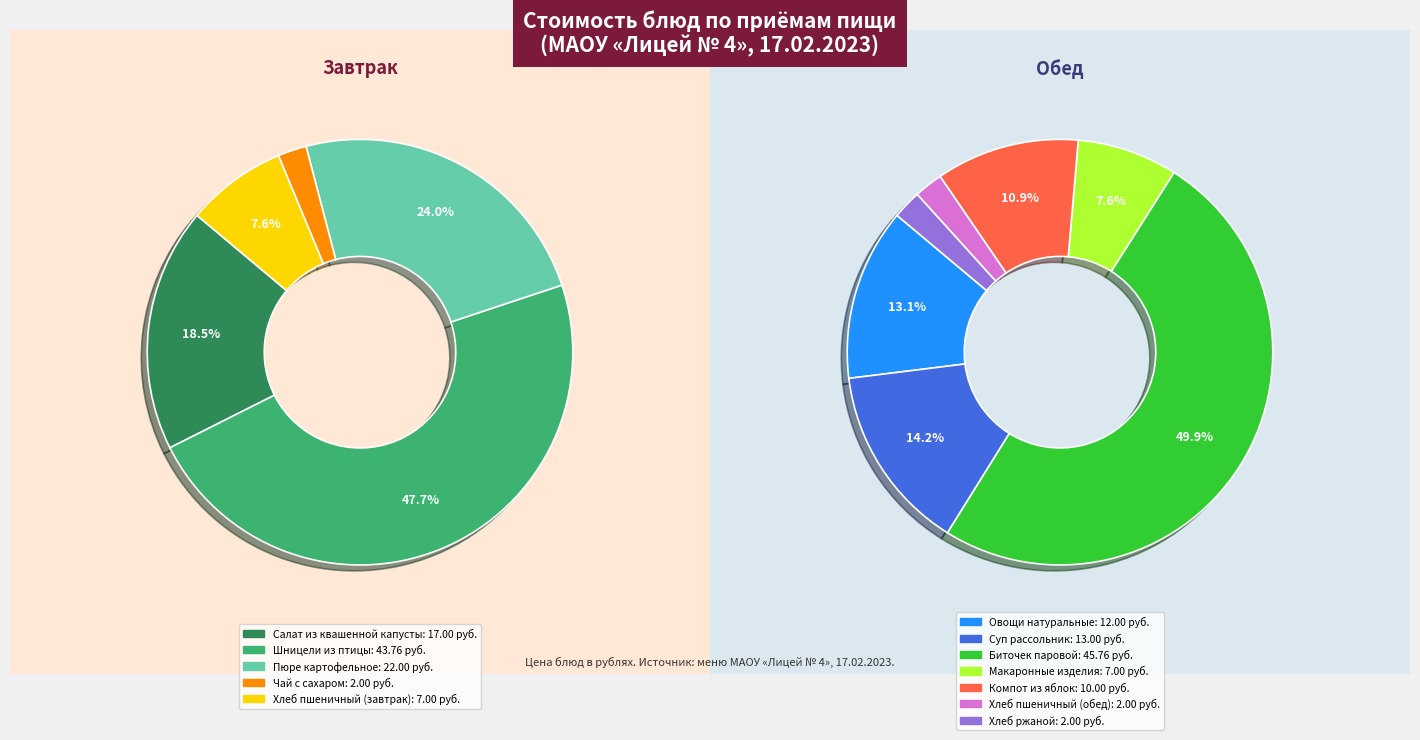

Rank the categories by value from lowest to highest.

Чай с сахаром, Хлеб пшеничный (обед), Хлеб ржаной, Хлеб пшеничный (завтрак), Макаронные изделия, Компот из яблок, Овощи натуральные, Суп рассольник, Салат из квашенной капусты, Пюре картофельное, Шницели из птицы, Биточек паровой